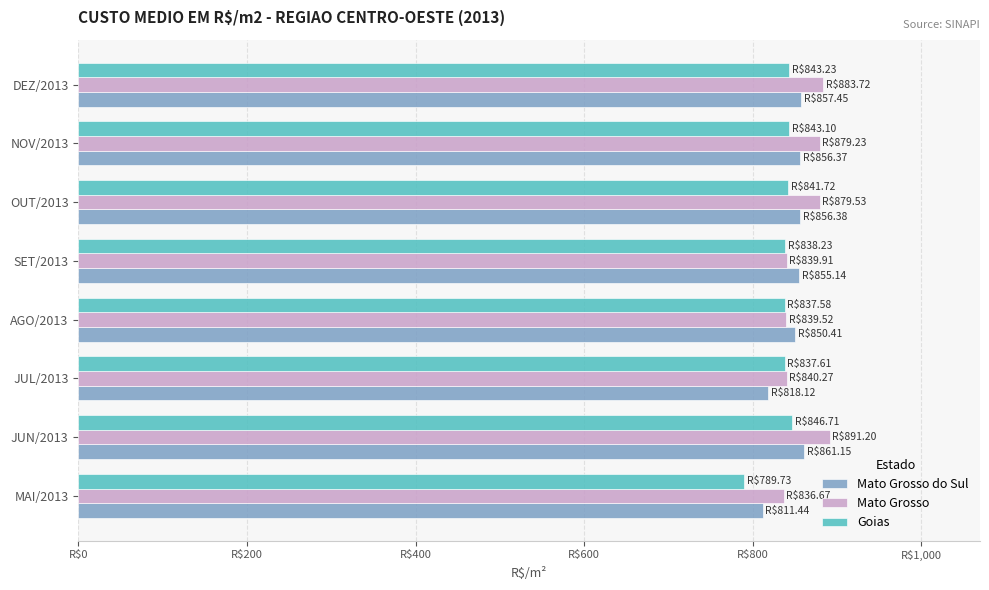

What are all the series names shown in the legend?

Mato Grosso do Sul, Mato Grosso, Goias